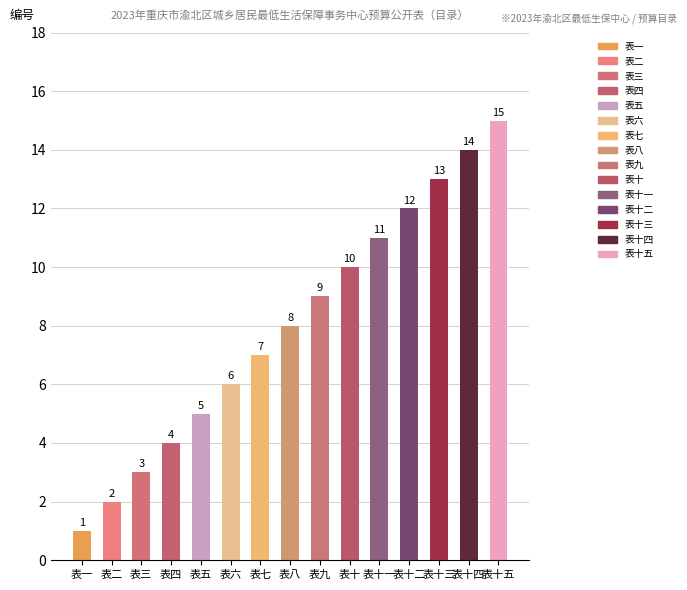

List the labels in order of value, largest first.

表十五, 表十四, 表十三, 表十二, 表十一, 表十, 表九, 表八, 表七, 表六, 表五, 表四, 表三, 表二, 表一